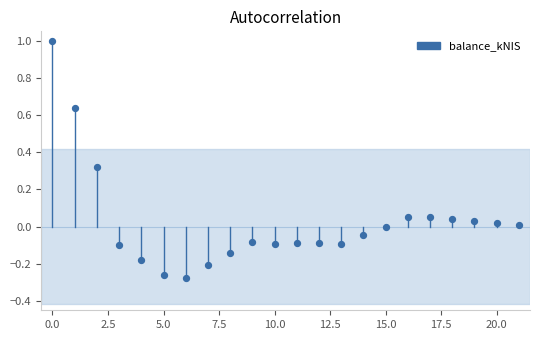

What is the range of Y values (max minus min)?

1.3